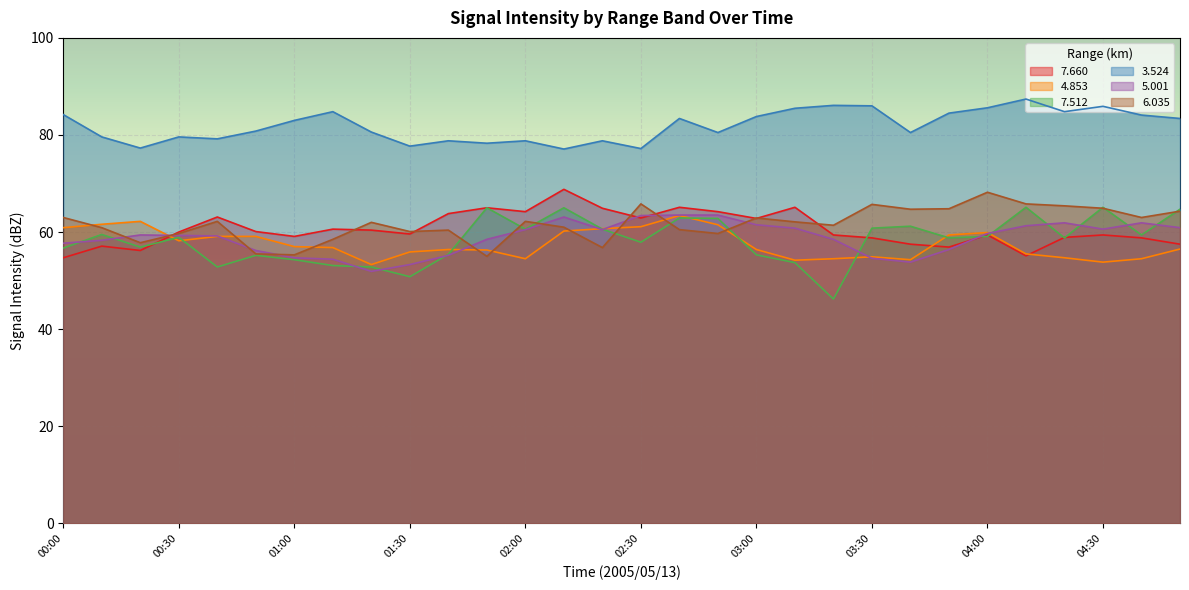

Which category has the lowest value in the   7.660 series?

00:00